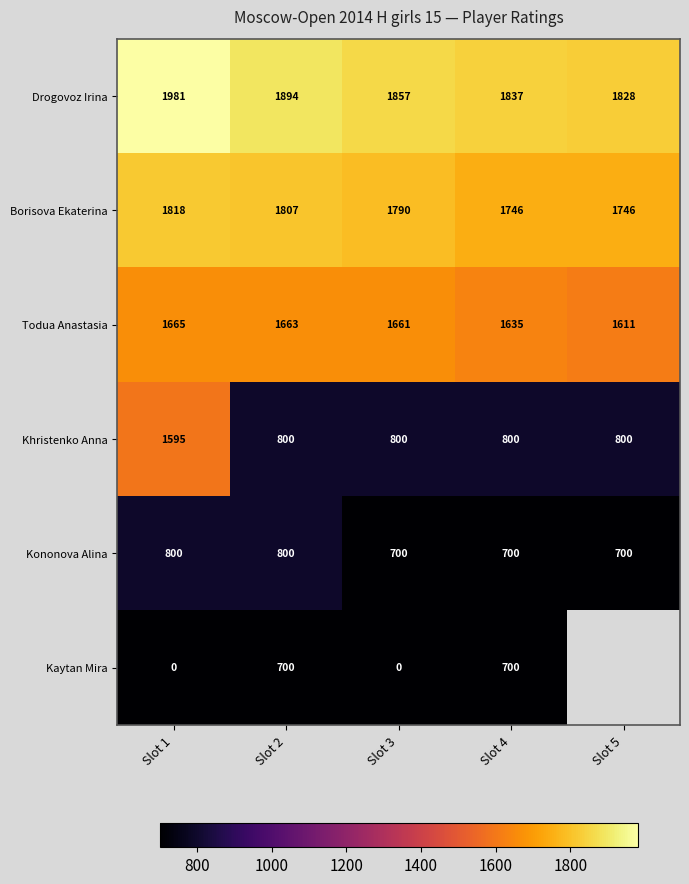

What is the lowest value of the Borisova Ekaterina series?

1746